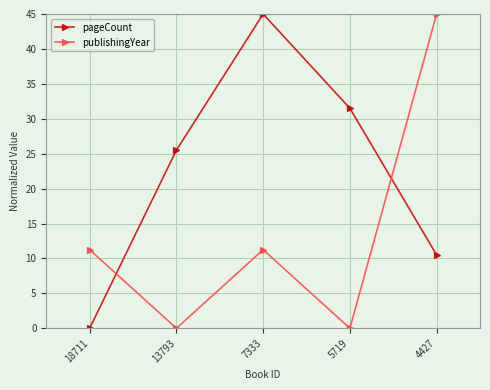

Rank the series by their average value, from lowest to highest.

publishingYear, pageCount